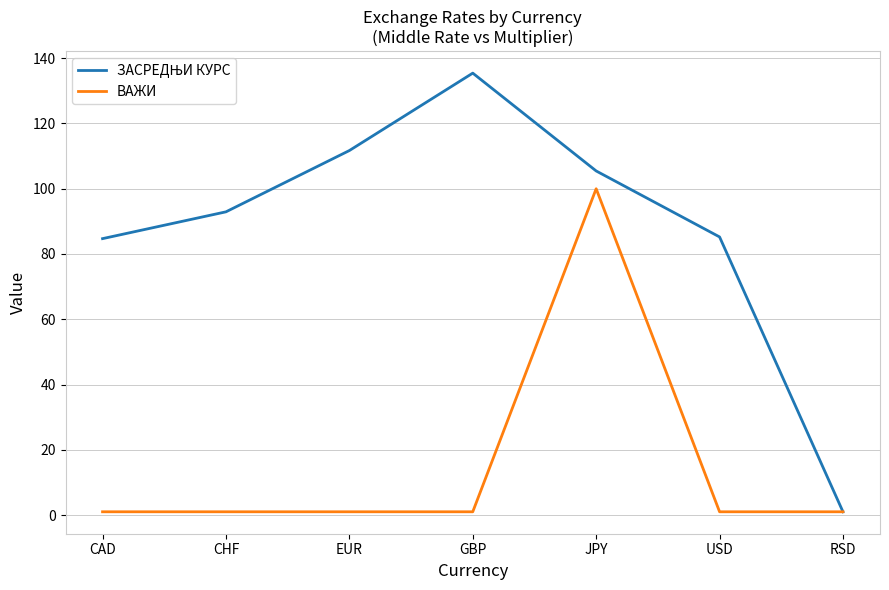

At which category is the sum across all series the highest?

JPY